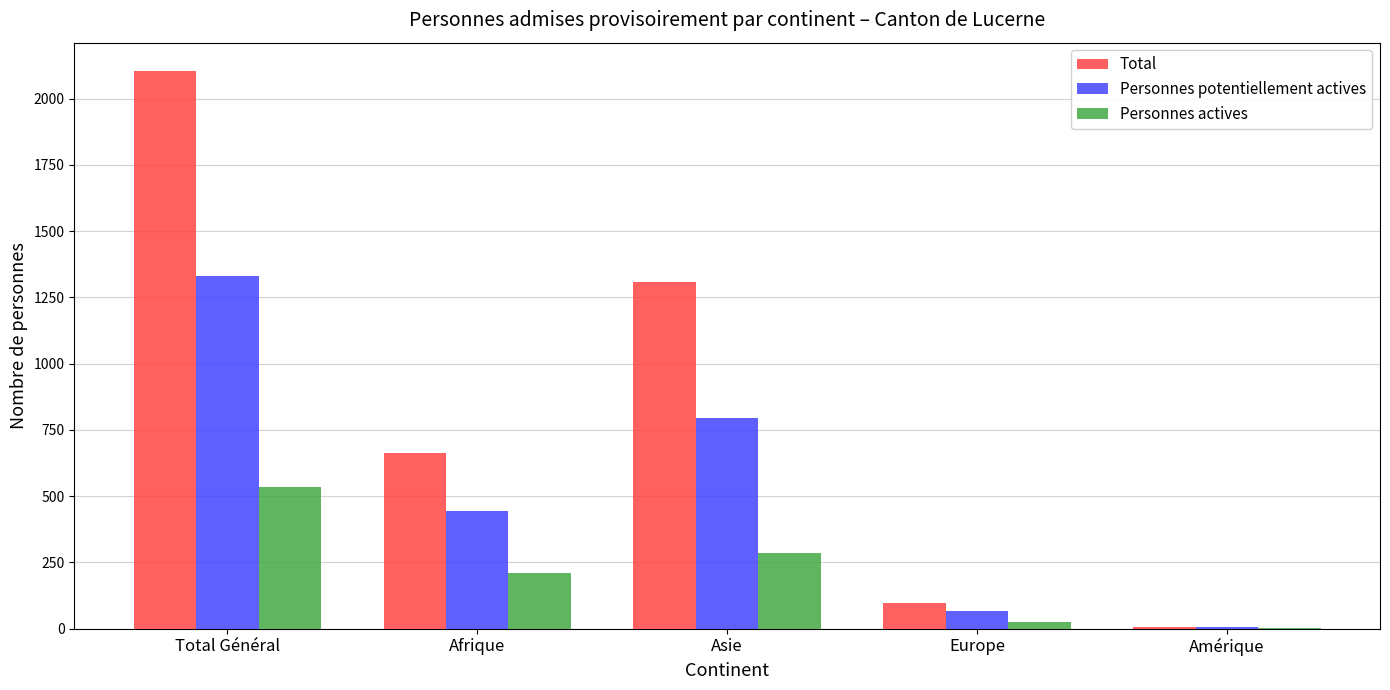

Which series changed the most between Total Général and Asie?

Total